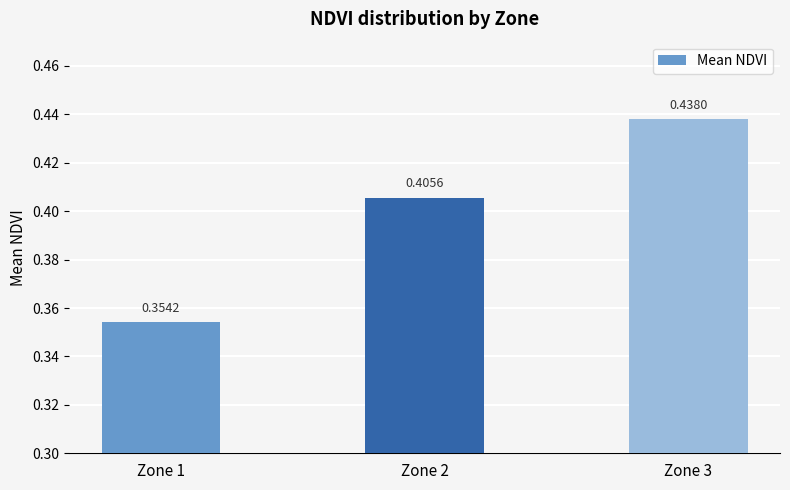

List the labels in order of value, smallest first.

Zone 1, Zone 2, Zone 3